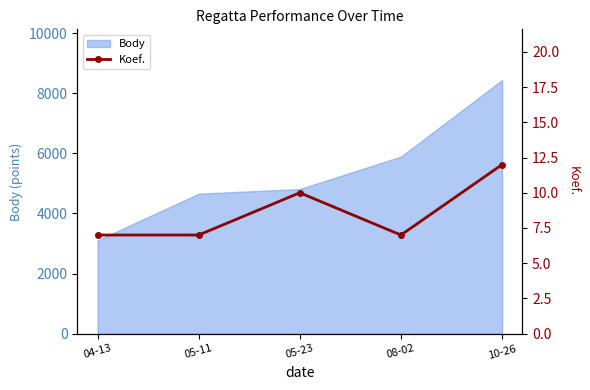

Which category has the highest value in the Body series?

10-26